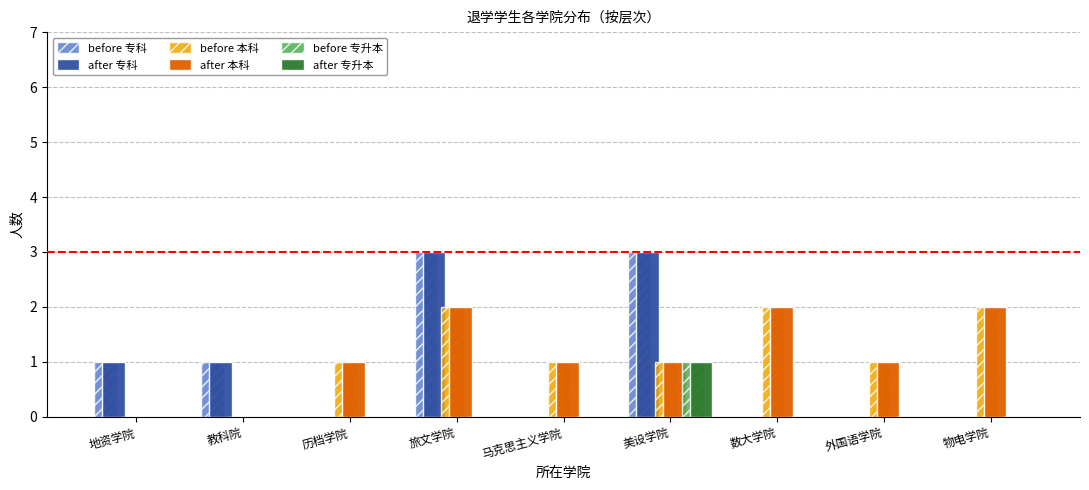

What is the sum of all before 本科 values?

10